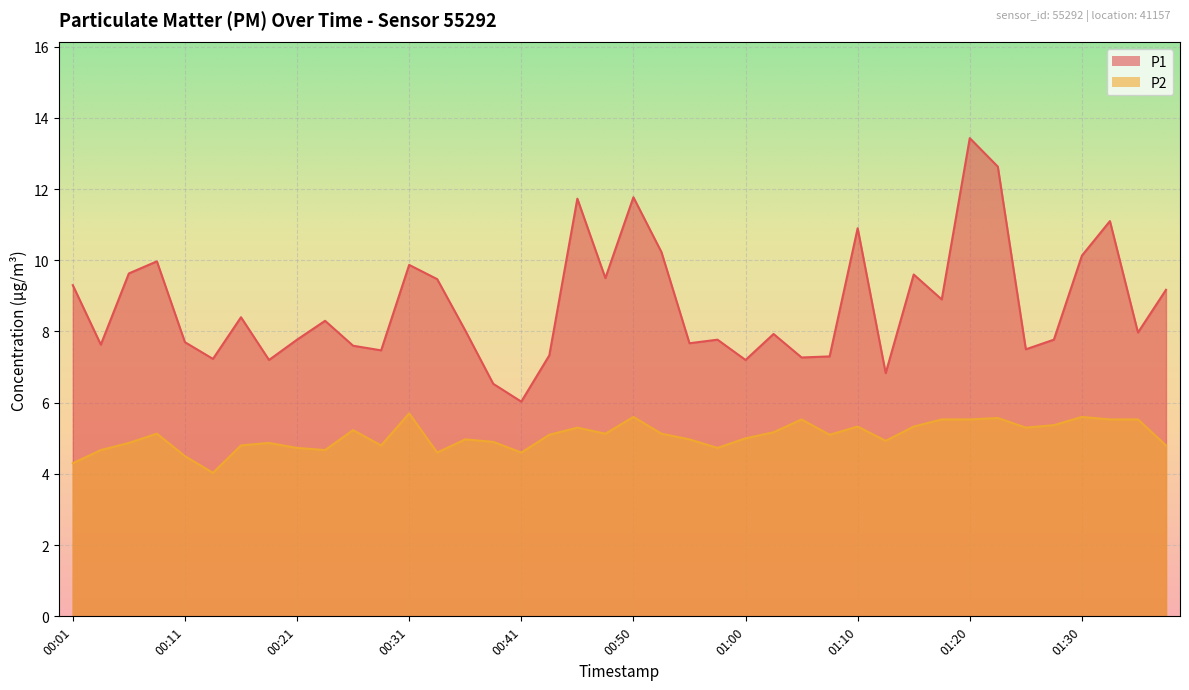

What is the greatest value displayed?

13.4